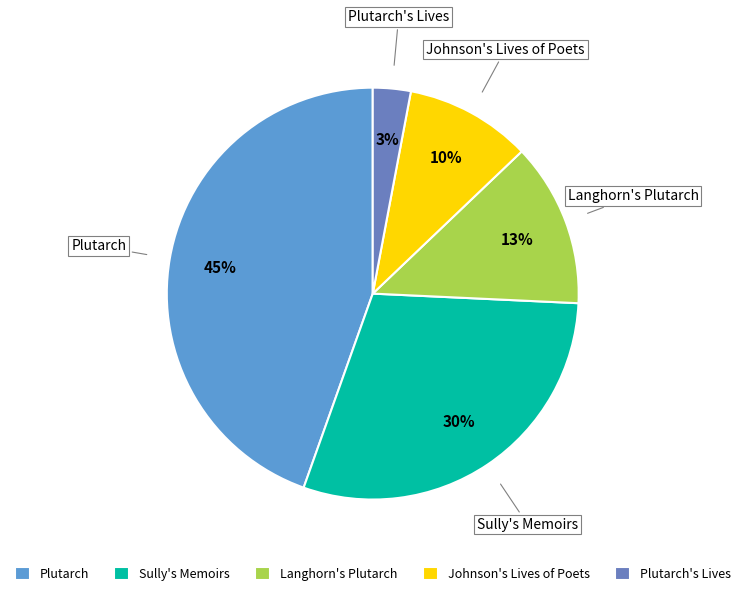

Is Plutarch's Lives the majority of the pie?

No